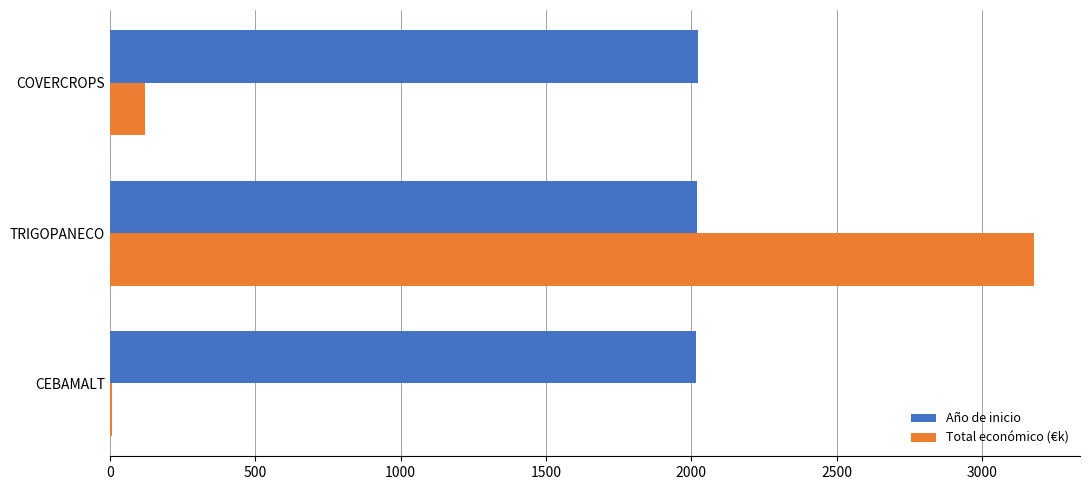

The Año de inicio series shows 2933.5 at CEBAMALT. True or false?

False